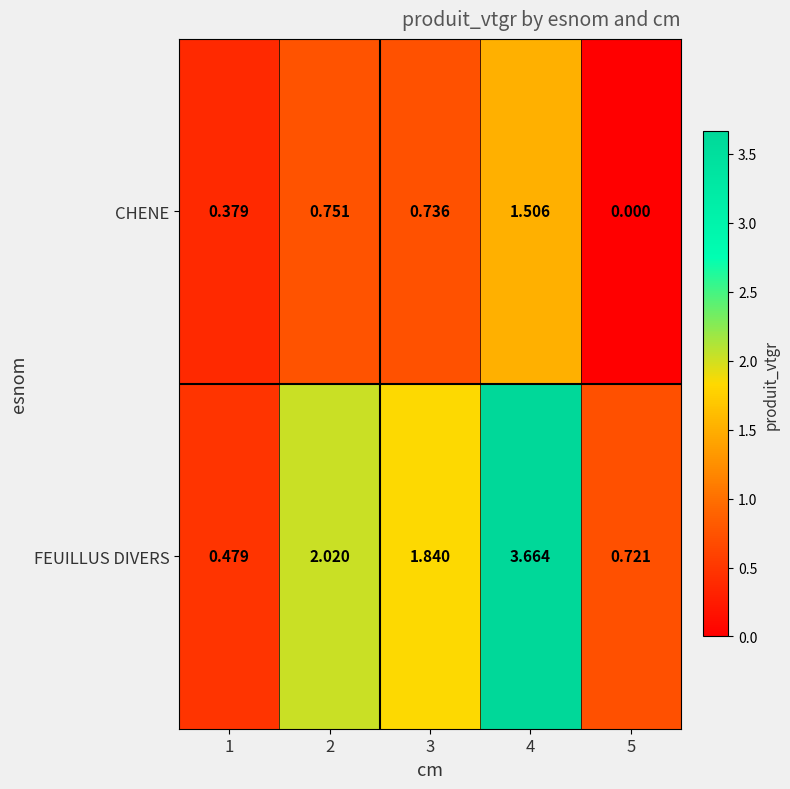

At which category does the chart reach its peak across all series?

4